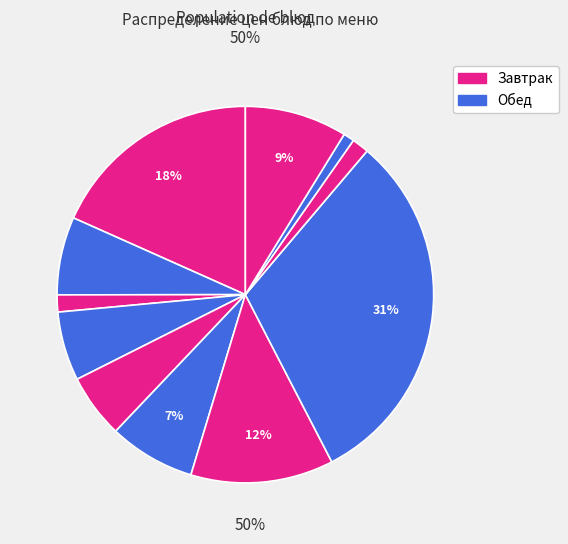

Which category has the smallest portion of the pie?

Хлеб ржано-пшеничный